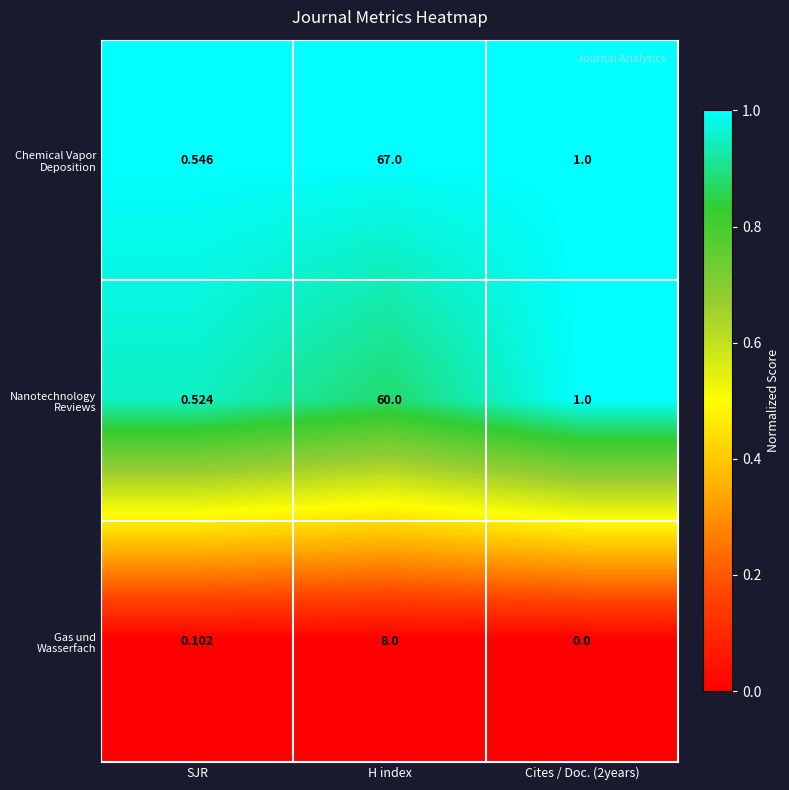

At which category is the sum across all series the highest?

H index